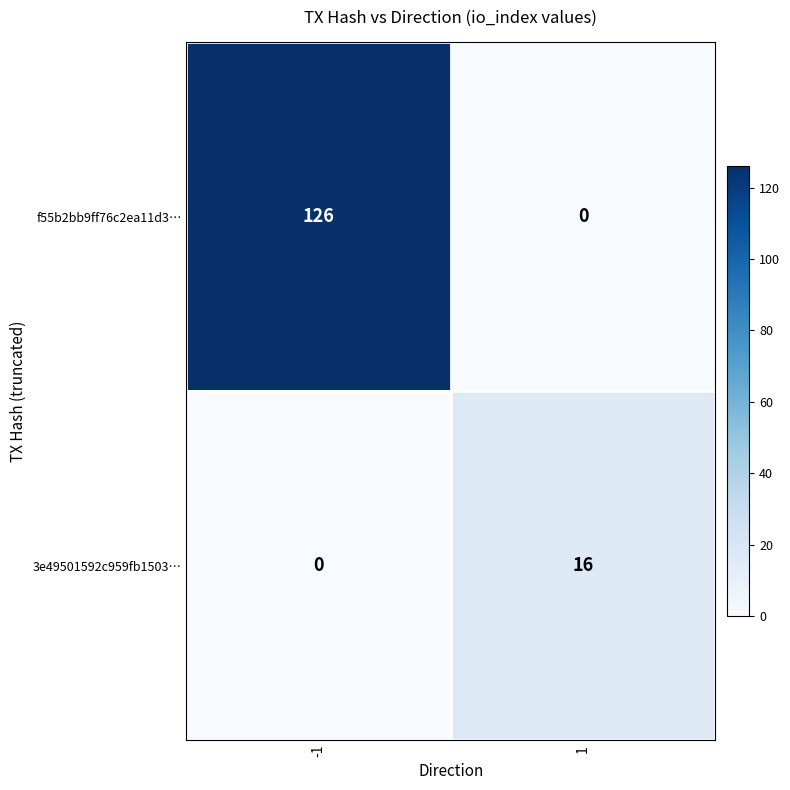

Rank the series by their maximum value, from highest to lowest.

f55b2bb9ff76c2ea11d3…, 3e49501592c959fb1503…